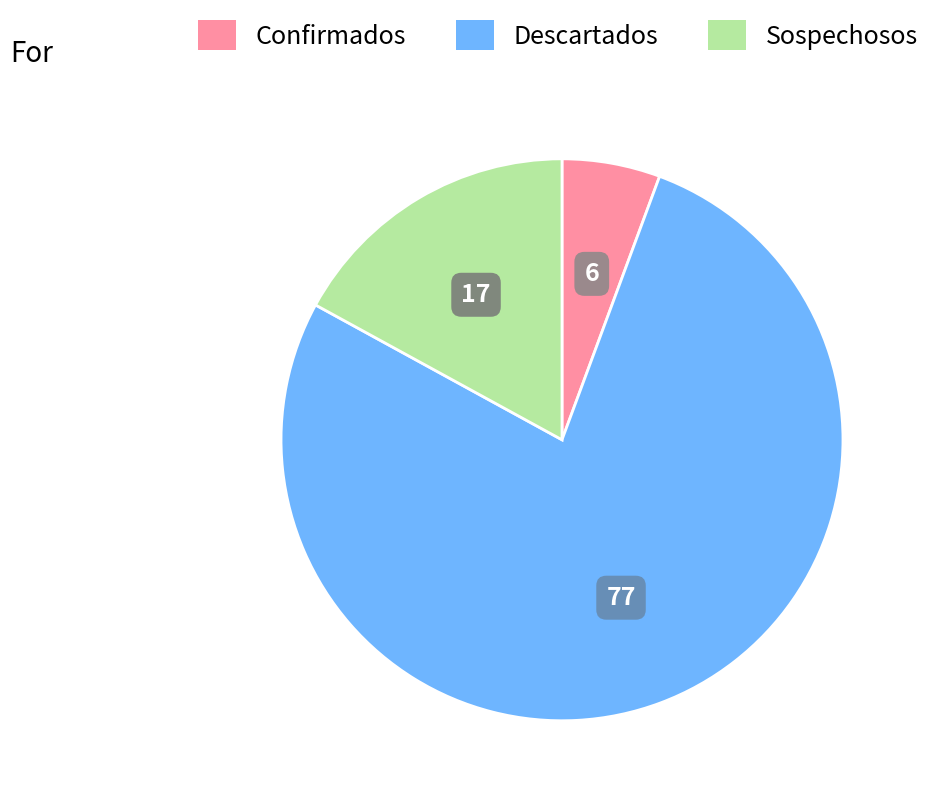

Approximately how many times larger is the value at Sospechosos compared to Descartados?

0.2